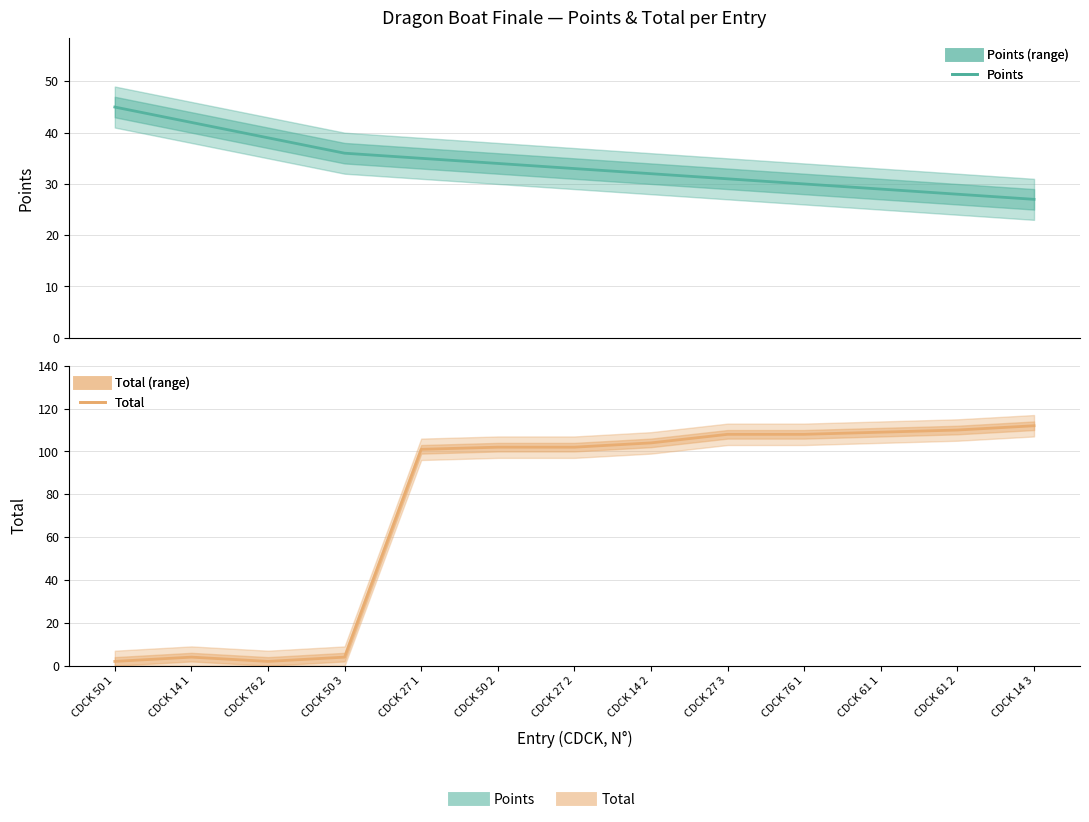

What is the total value across all series at CDCK 50 2?

136